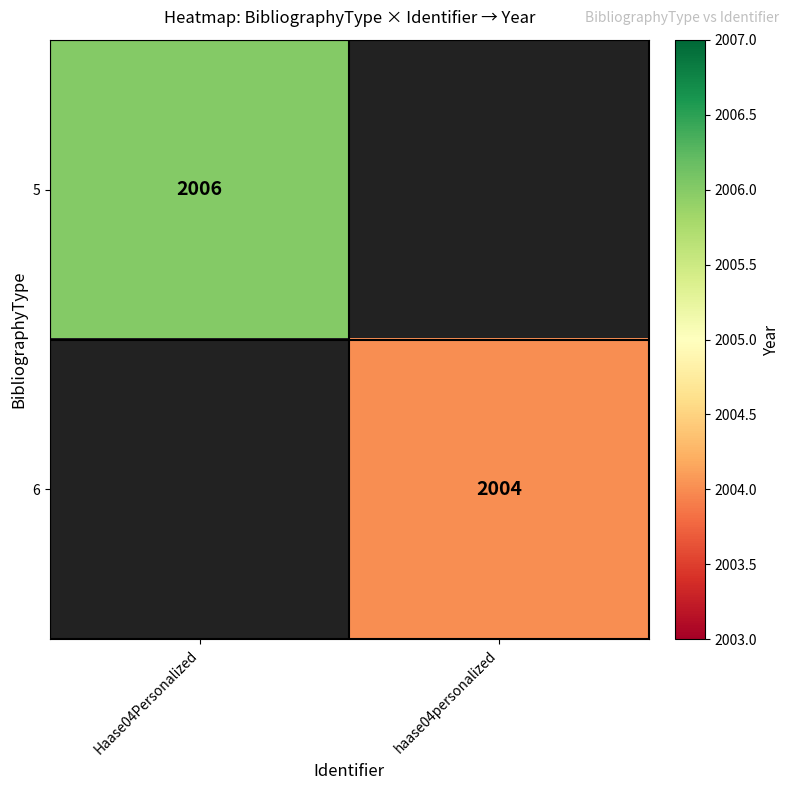

The value of 5 at Haase04Personalized is 1241. True or false?

False